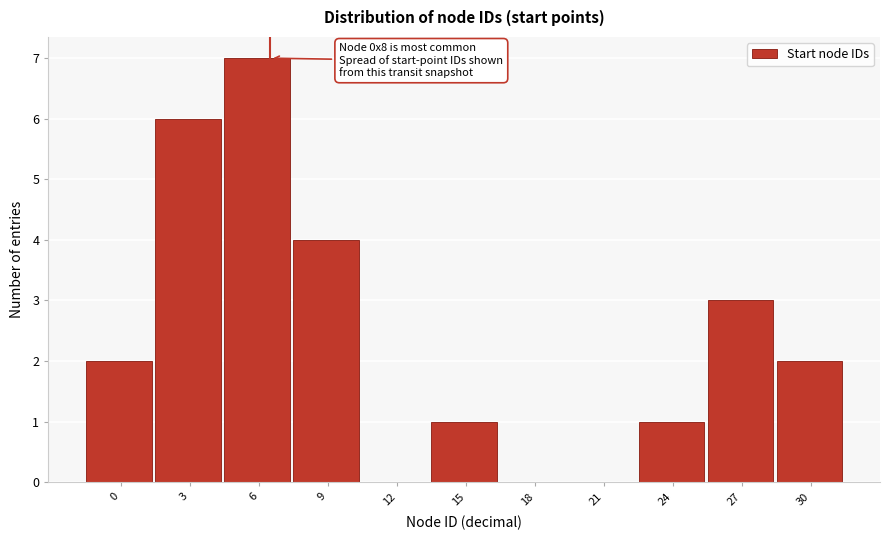

Reading left to right, transcribe all the data shown in this chart.

0=2	3=6	6=7	9=4	12=0	15=1	18=0	21=0	24=1	27=3	30=2